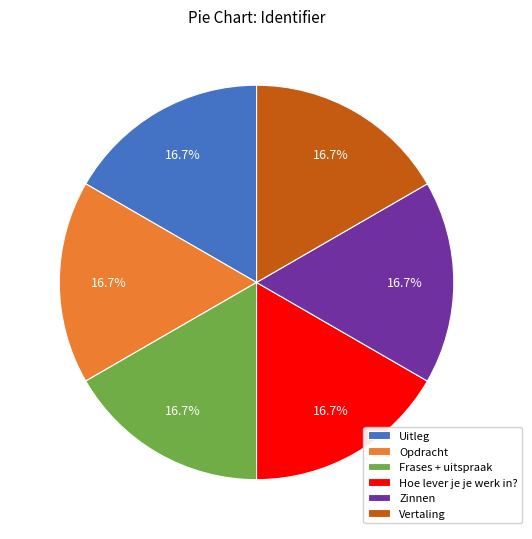

How much of the chart is everything except Uitleg?

83.3%